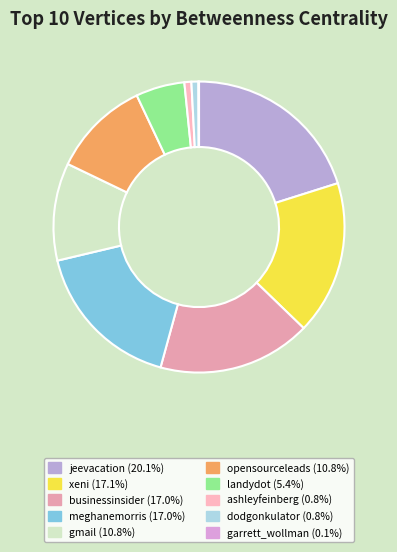

Which slice is the largest?

jeevacation